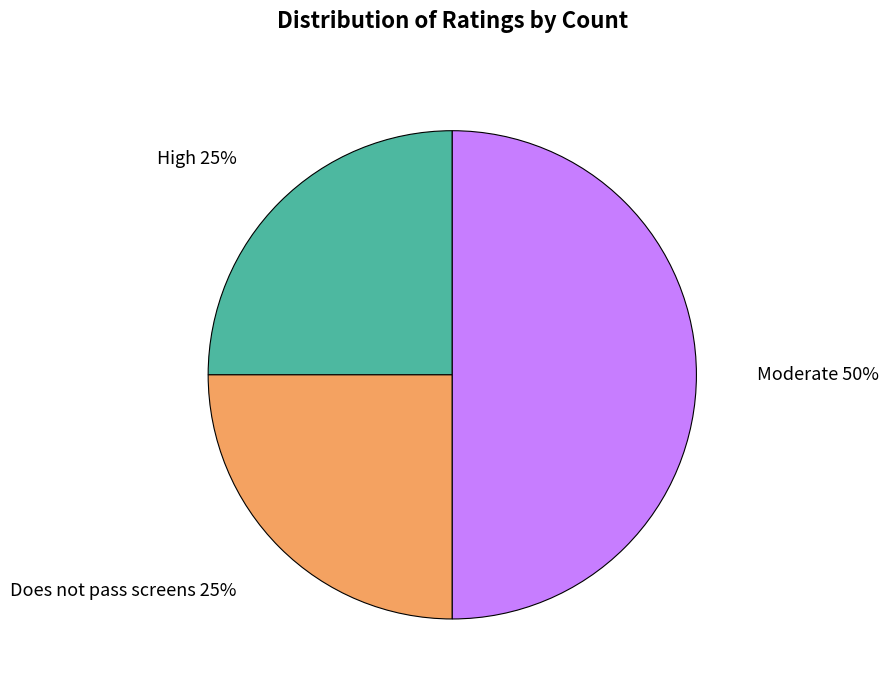

How many slices are in this pie chart?

3